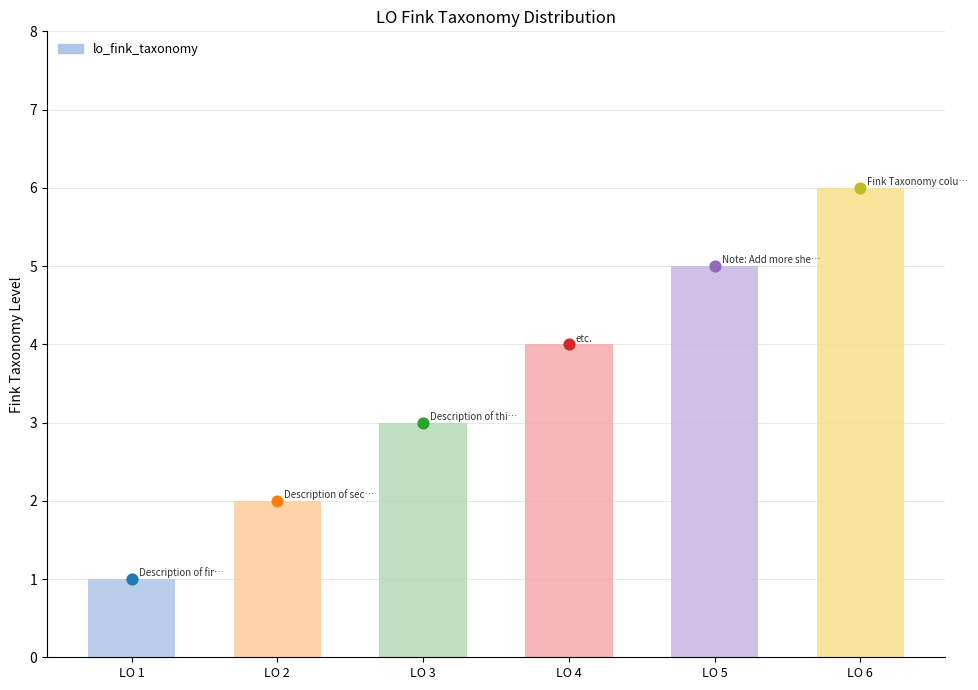

Approximately how many times larger is the value at LO 2 compared to LO 1?

2.0